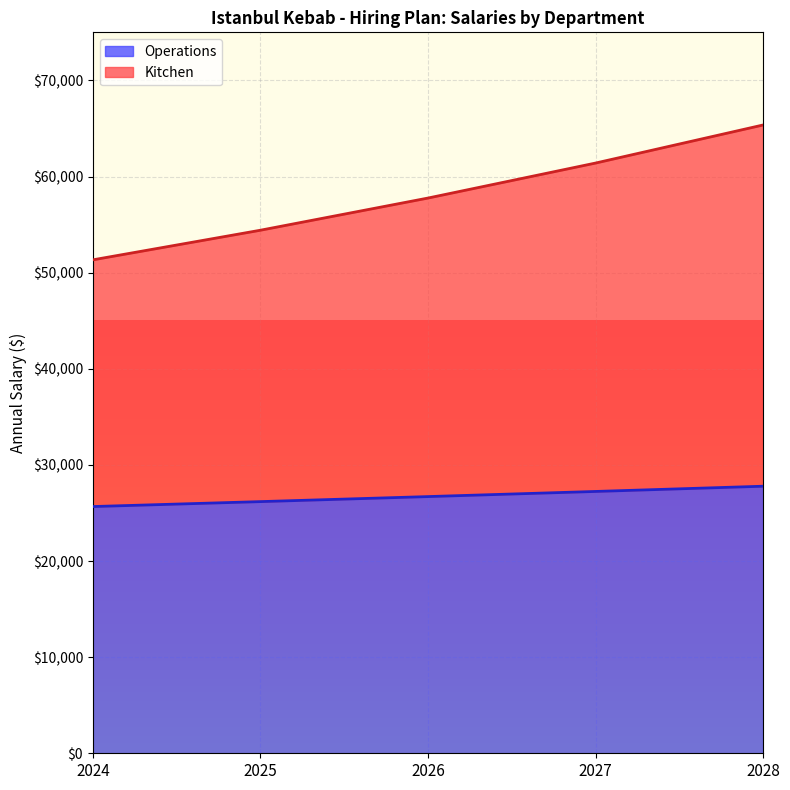

Does the chart display data point markers on the line(s)?

No